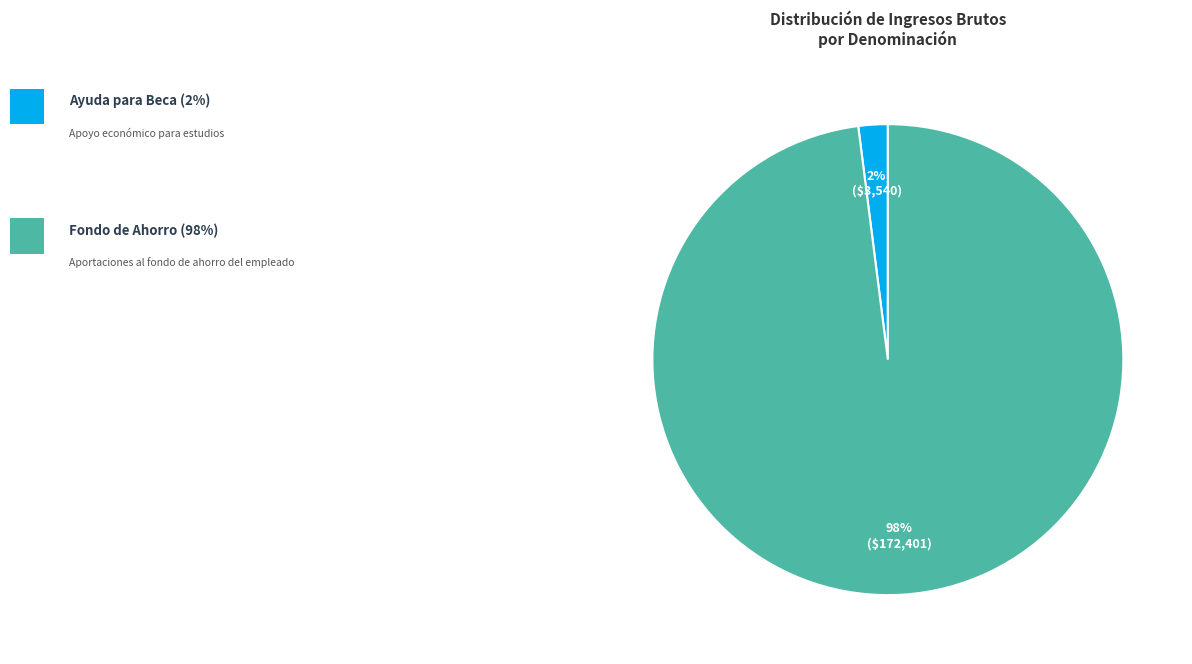

Is there any slice that represents more than half of the pie?

Yes